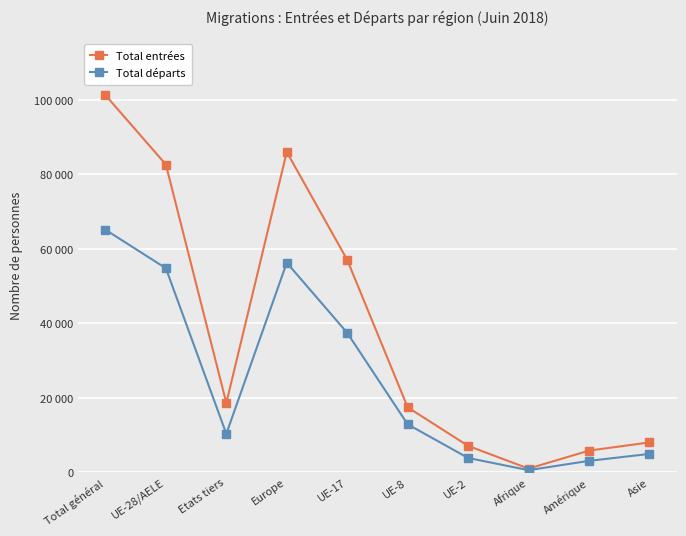

What is the minimum value for Total départs?

592